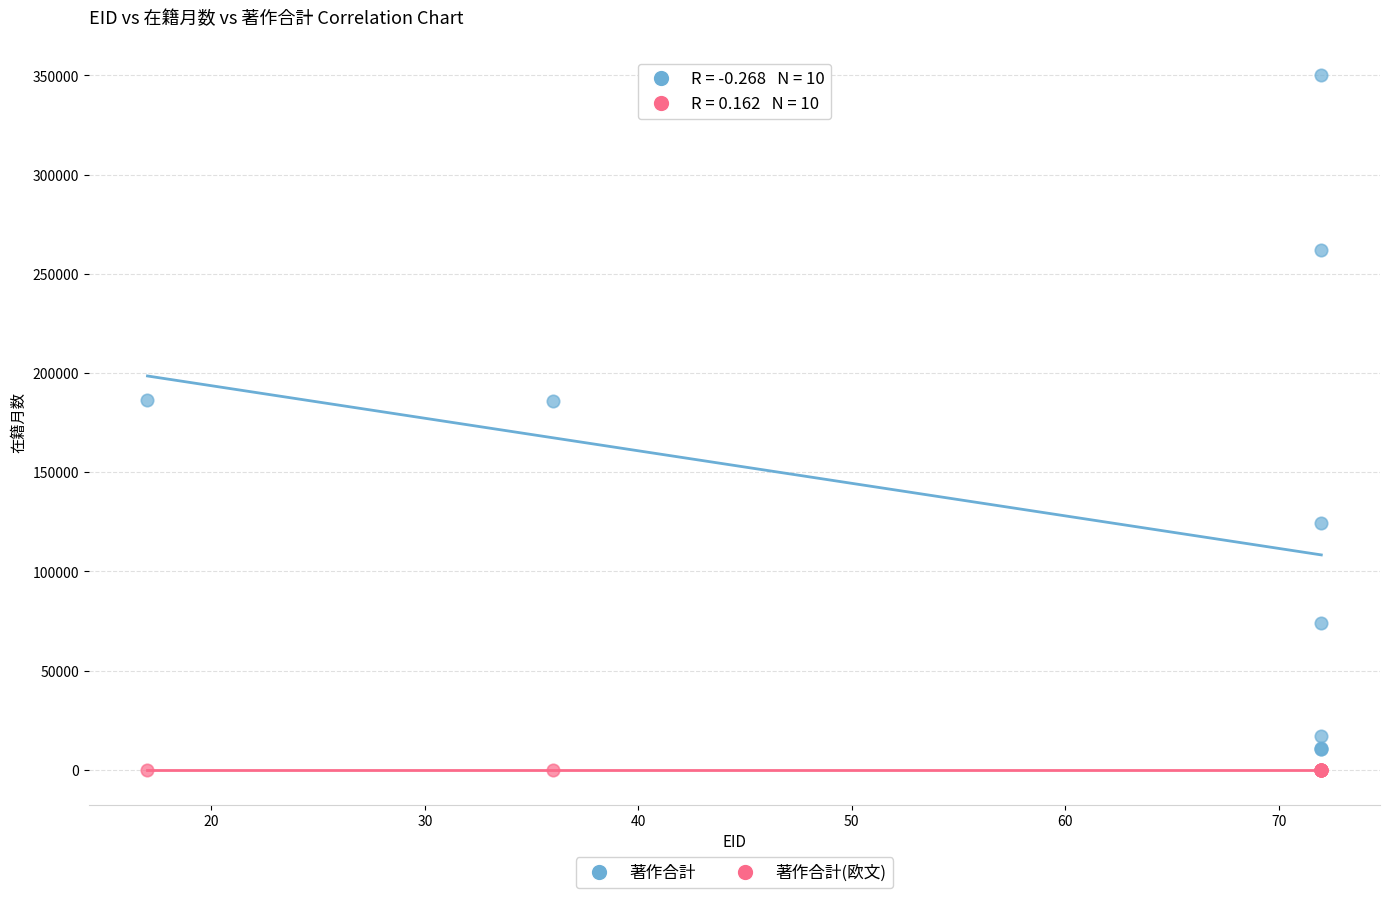

Which series has the largest Y range (max minus min)?

著作合計